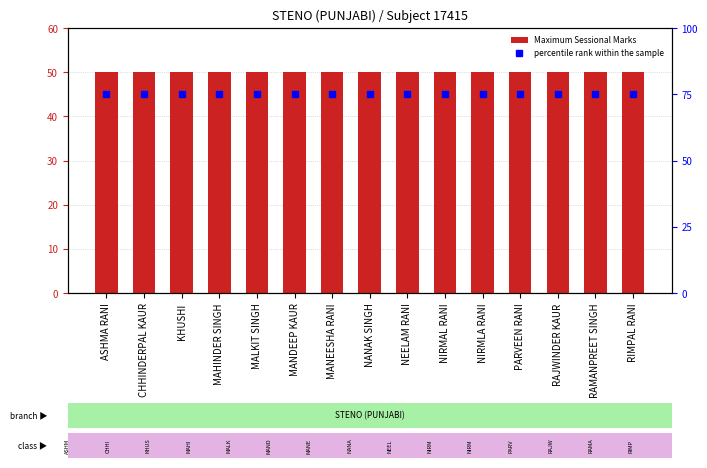

True or false: percentile rank within the sample has a value of 109 at NIRMLA RANI.

False